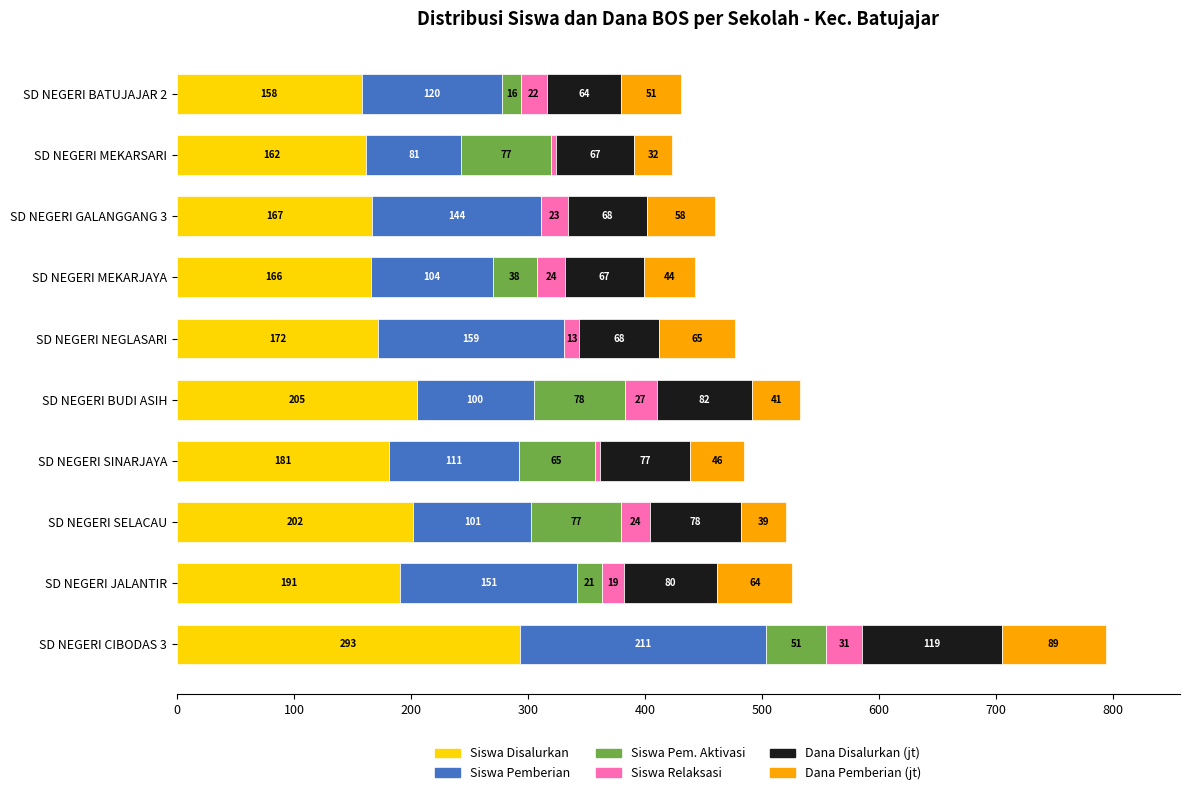

Is it true that Siswa Disalurkan equals 297 at SD NEGERI MEKARJAYA?

False